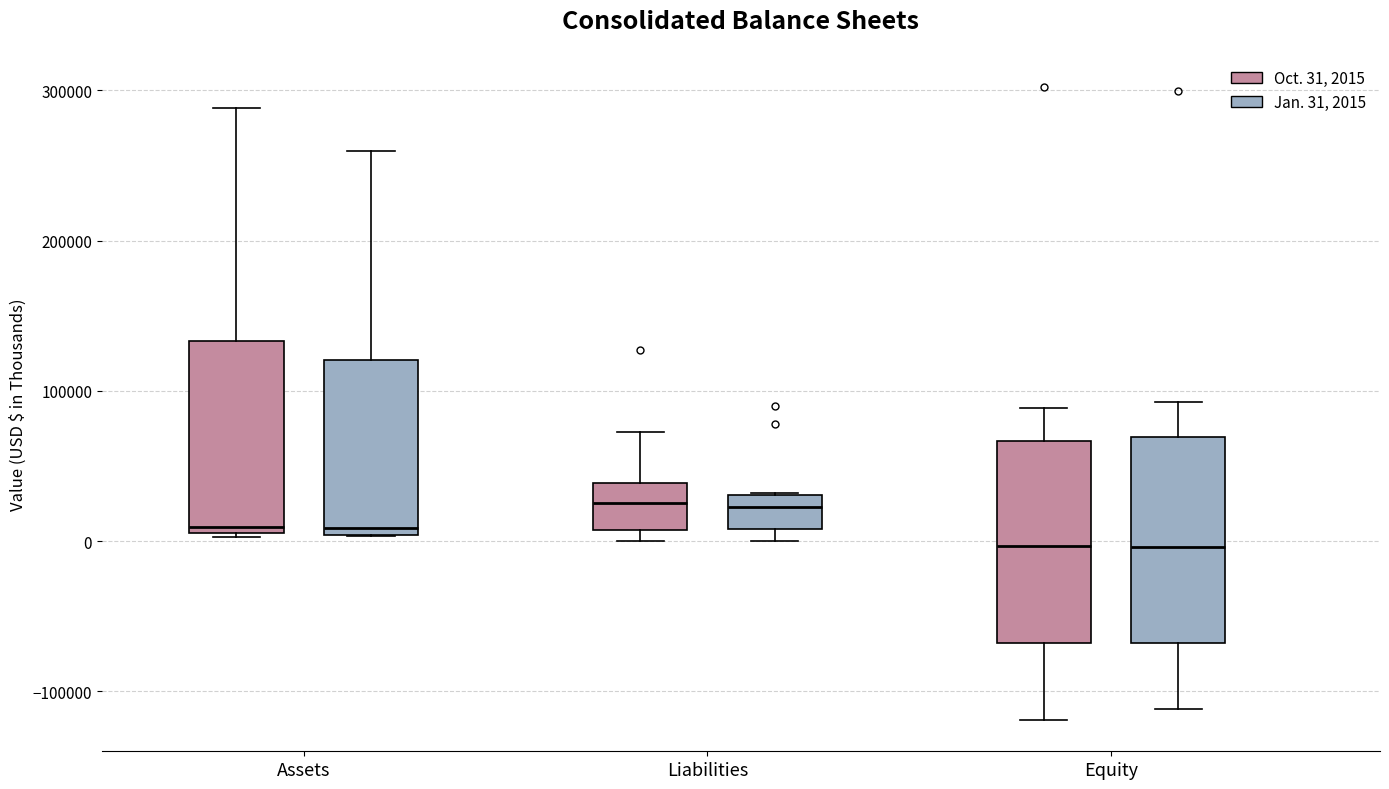

Reading left to right, read every box against the y-axis: the position of its median line, the range the box covers, and the ends of its whiskers. The values are not printed on the chart, so give them approximately, as read against the axis.

Assets (Oct. 31, 2015): median 10000 (just above the box's lower edge), box 10000 to 130000, whiskers 0 to 290000
Assets (Jan. 31, 2015): median 10000, box 0 to 120000, whiskers 0 to 260000
Liabilities (Oct. 31, 2015): median 30000, box 10000 to 40000, whiskers 0 to 70000
Liabilities (Jan. 31, 2015): median 20000, box 10000 to 30000, whiskers 0 to 30000
Equity (Oct. 31, 2015): median 0, box -70000 to 70000, whiskers -120000 to 90000
Equity (Jan. 31, 2015): median 0, box -70000 to 70000, whiskers -110000 to 90000